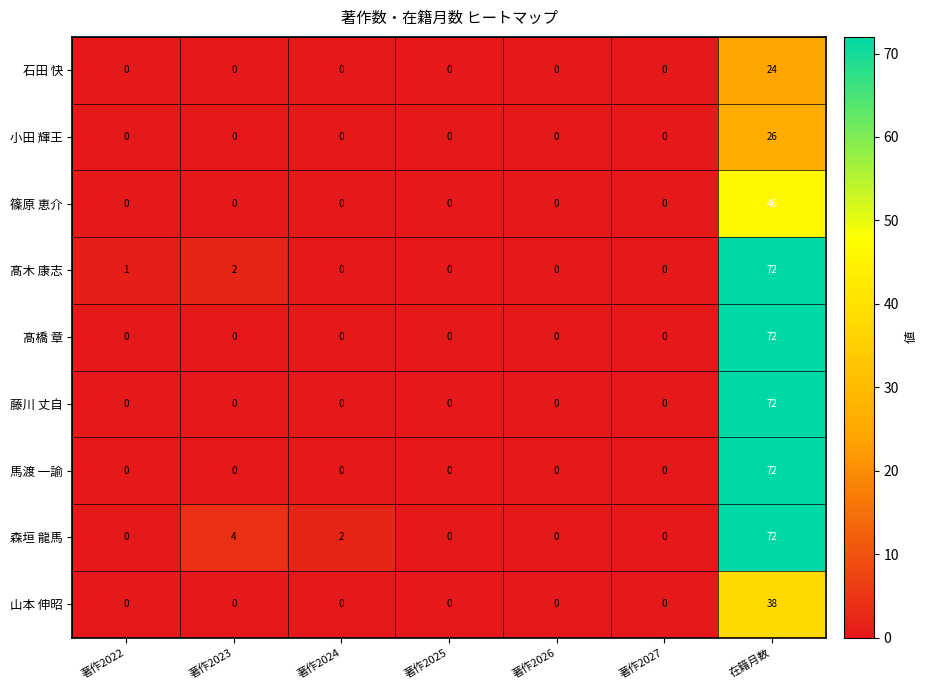

What is the total value across all series at 在籍月数?

494